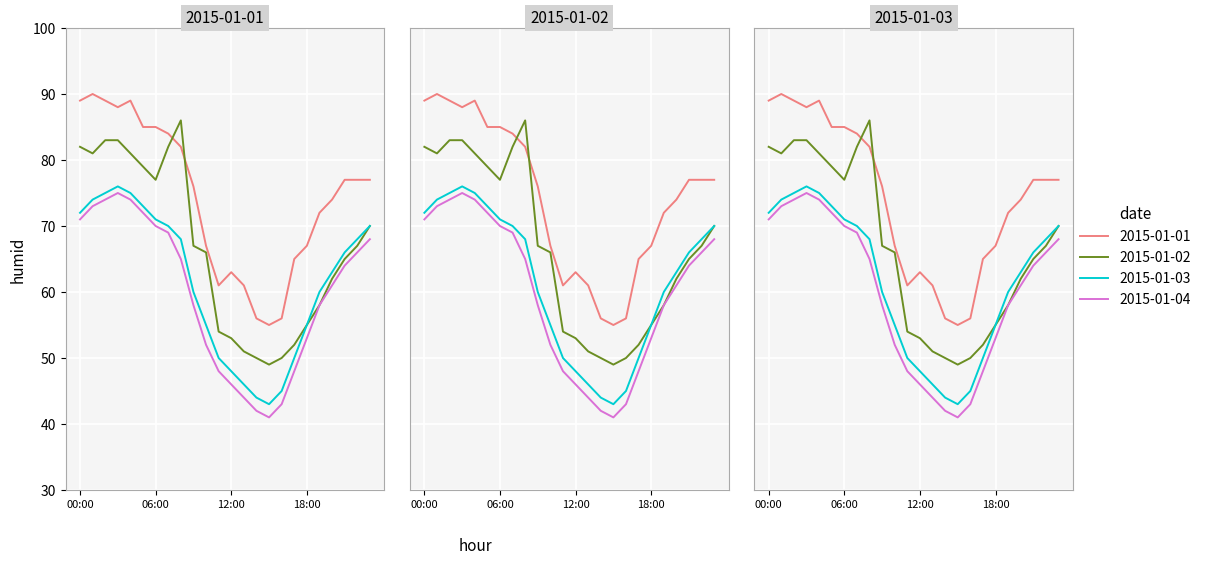

At which label does 2015-01-03 first exceed 66?

00:00